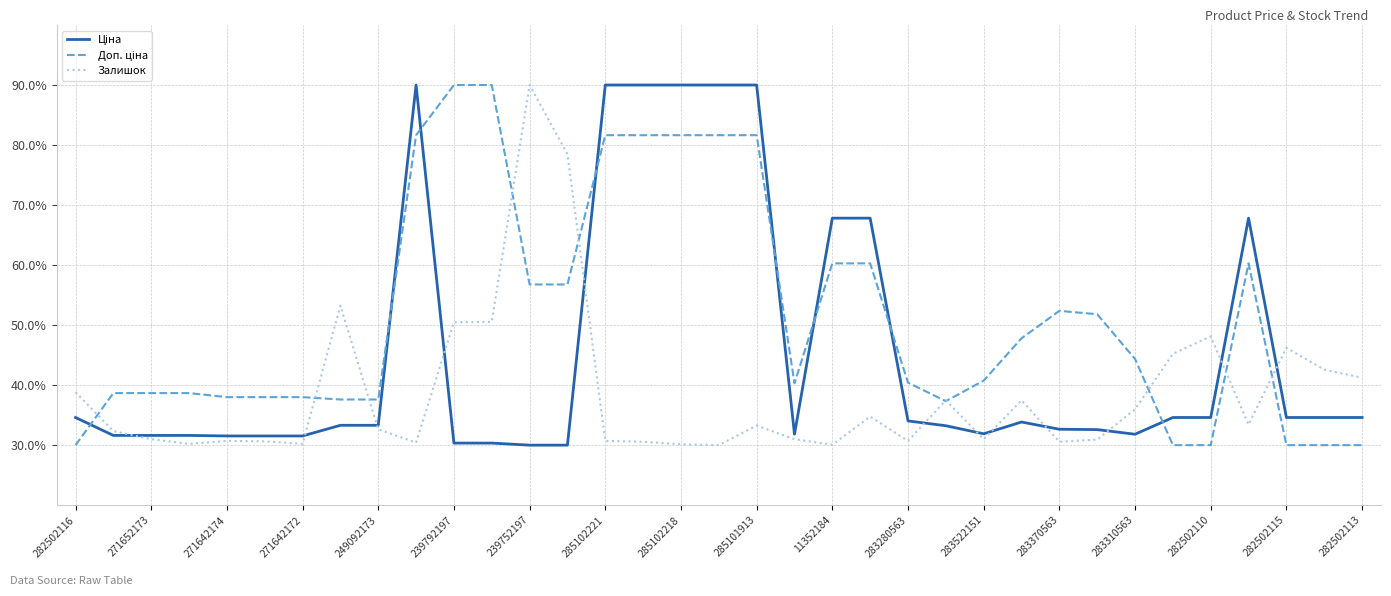

What is the highest value of the Залишок series?

90.0